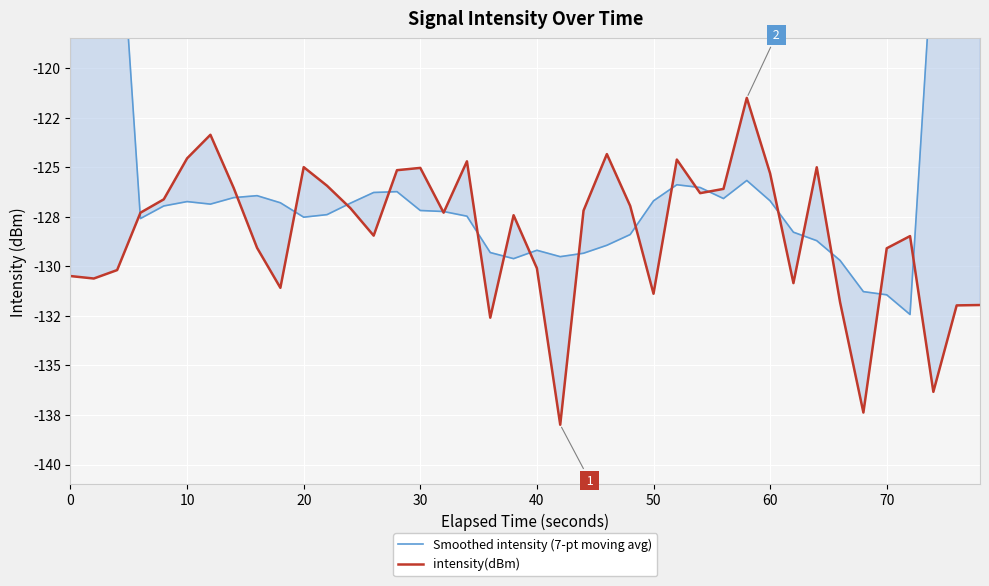

How many lines are shown in the chart?

2